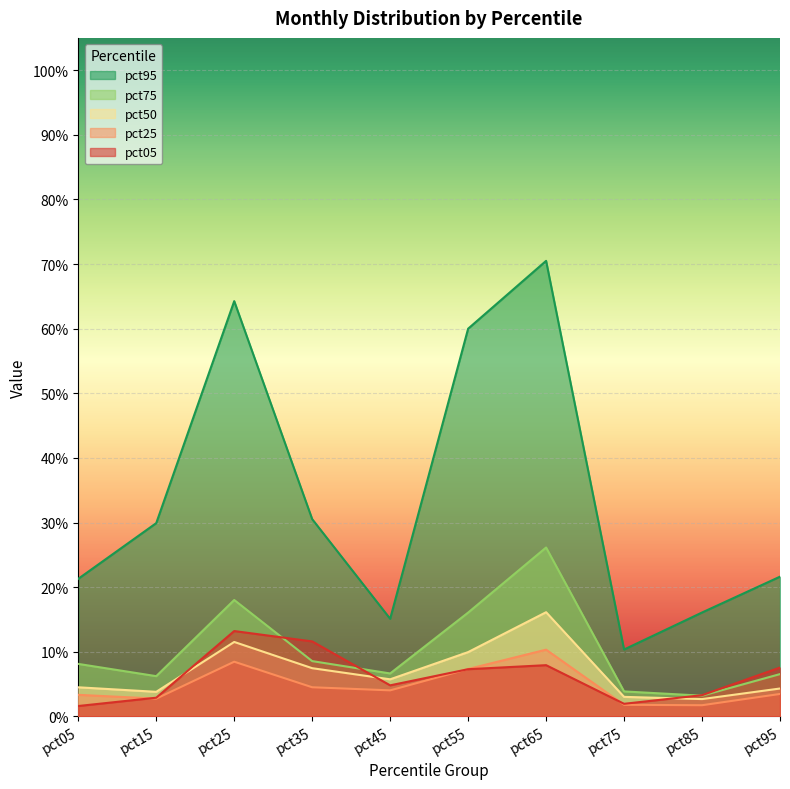

Reading left to right, what are all the values shown in this chart?

pct05: pct05=0.0	pct15=0.0	pct25=0.1	pct35=0.1	pct45=0.0	pct55=0.1	pct65=0.1	pct75=0.0	pct85=0.0	pct95=0.1
pct25: pct05=0.0	pct15=0.0	pct25=0.1	pct35=0.0	pct45=0.0	pct55=0.1	pct65=0.1	pct75=0.0	pct85=0.0	pct95=0.0
pct50: pct05=0.0	pct15=0.0	pct25=0.1	pct35=0.1	pct45=0.1	pct55=0.1	pct65=0.2	pct75=0.0	pct85=0.0	pct95=0.0
pct75: pct05=0.1	pct15=0.1	pct25=0.2	pct35=0.1	pct45=0.1	pct55=0.2	pct65=0.3	pct75=0.0	pct85=0.0	pct95=0.1
pct95: pct05=0.2	pct15=0.3	pct25=0.6	pct35=0.3	pct45=0.2	pct55=0.6	pct65=0.7	pct75=0.1	pct85=0.2	pct95=0.2